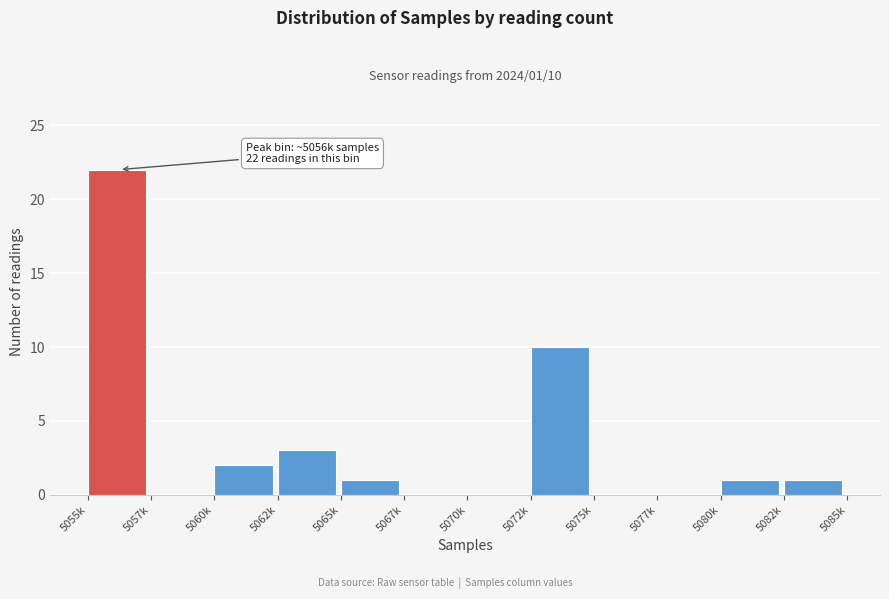

Reading left to right, list all the values displayed in this chart.

5055k=22	5057k=0	5060k=2	5062k=3	5065k=1	5067k=0	5070k=0	5072k=10	5075k=0	5077k=0	5080k=1	5082k=1